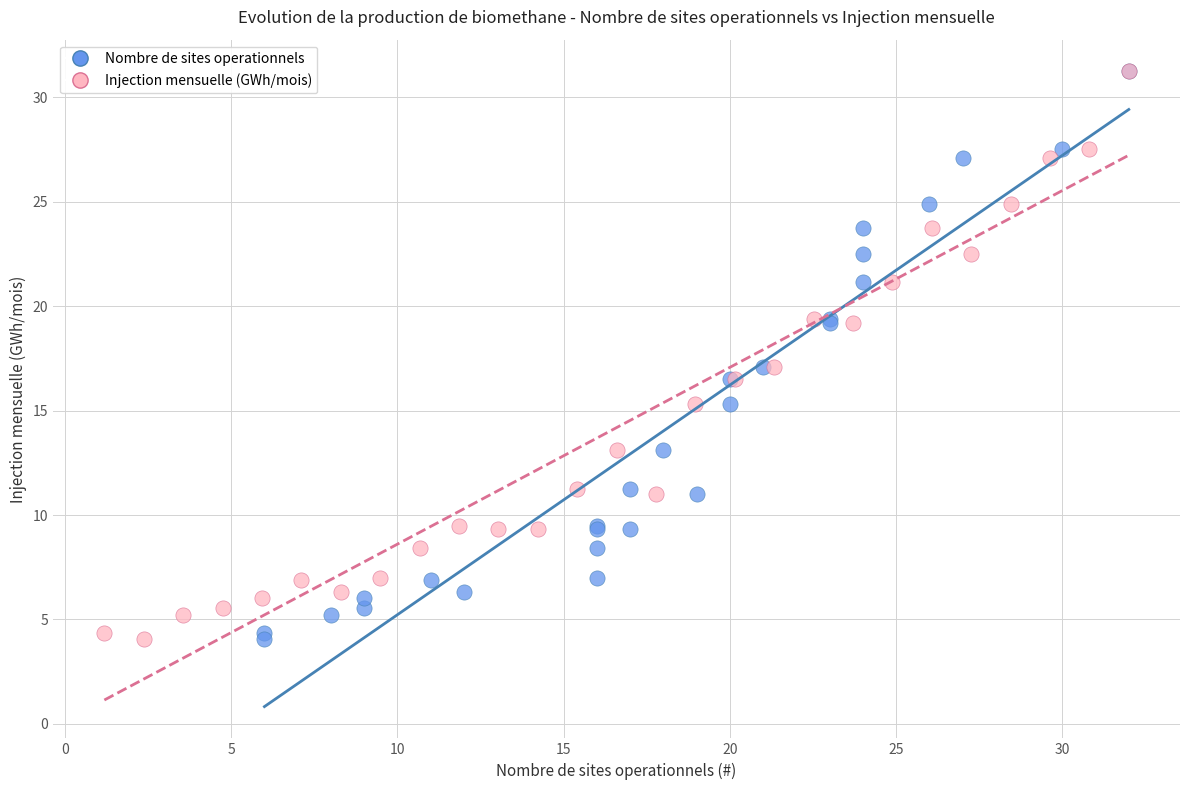

What are all the series names shown in the legend?

Nombre de sites operationnels, Injection mensuelle (GWh/mois)